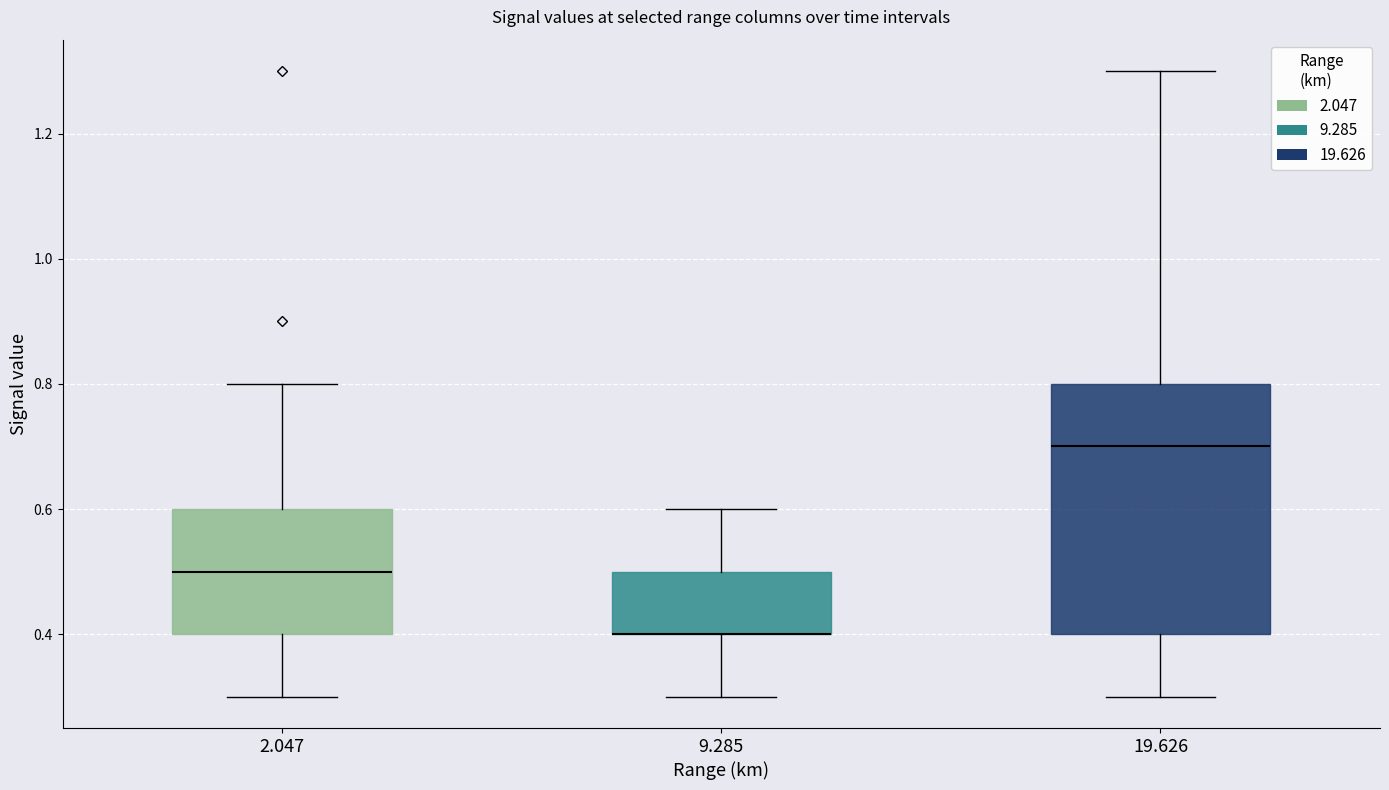

Which box is the tallest, from its lower edge to its upper edge?

19.626